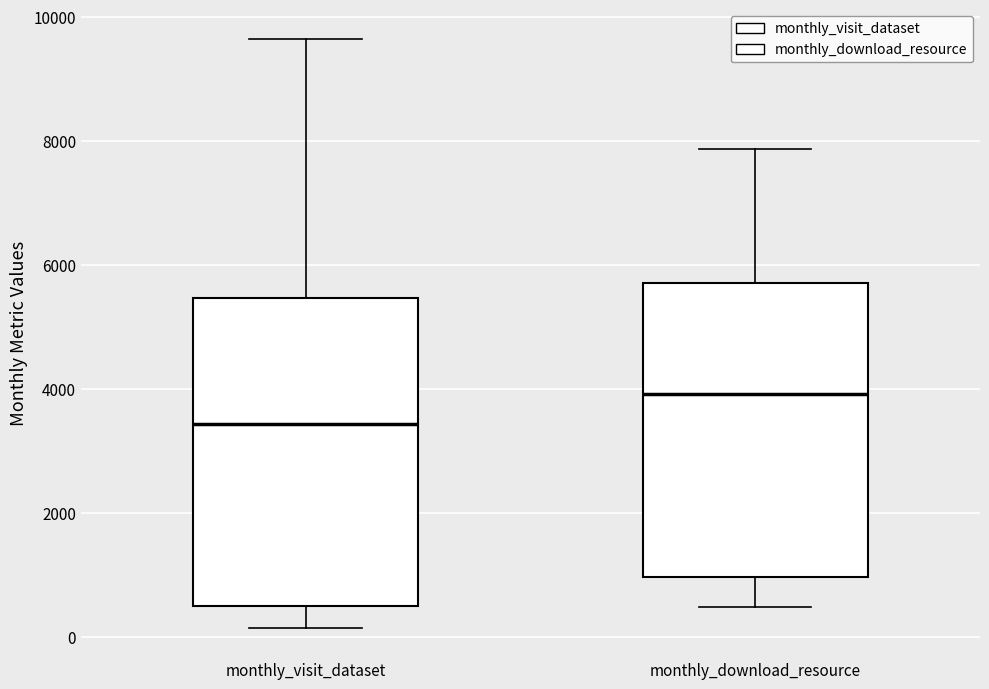

Reading left to right, read every box against the y-axis: the position of its median line, the range the box covers, and the ends of its whiskers. The values are not printed on the chart, so give them approximately, as read against the axis.

monthly_visit_dataset: median 3400, box 400 to 5400, whiskers 200 to 9600
monthly_download_resource: median 4000, box 1000 to 5800, whiskers 400 to 7800